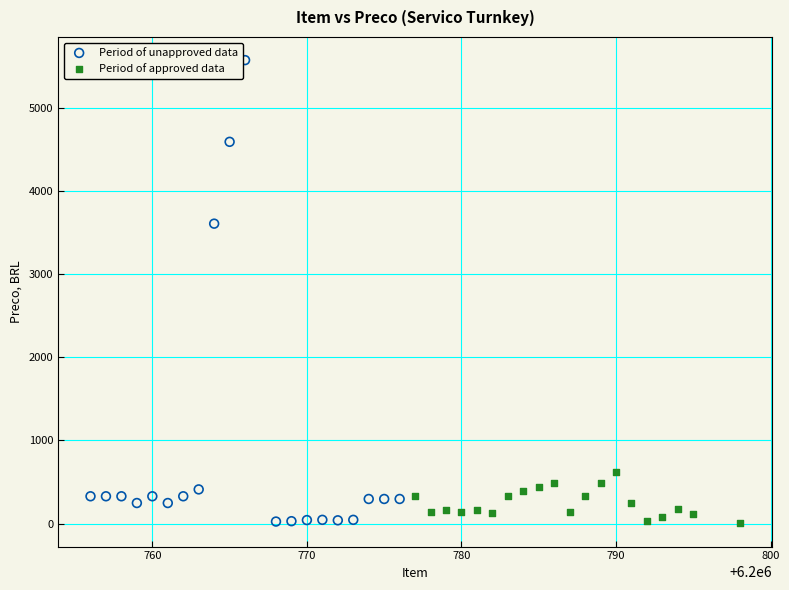

Which series has the largest Y range (max minus min)?

Period of unapproved data